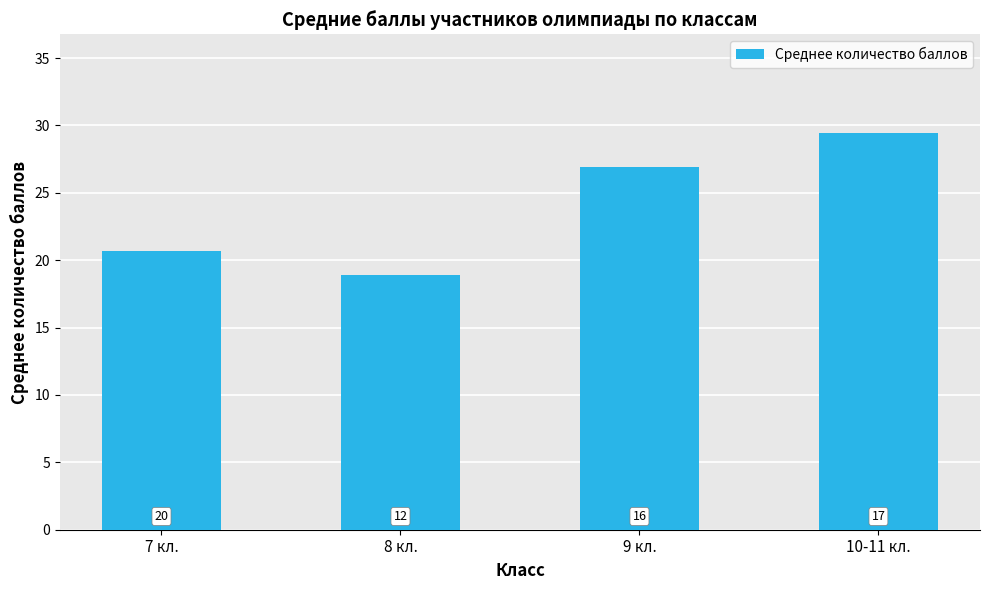

At which category does the chart reach its peak across all series?

10-11 кл.